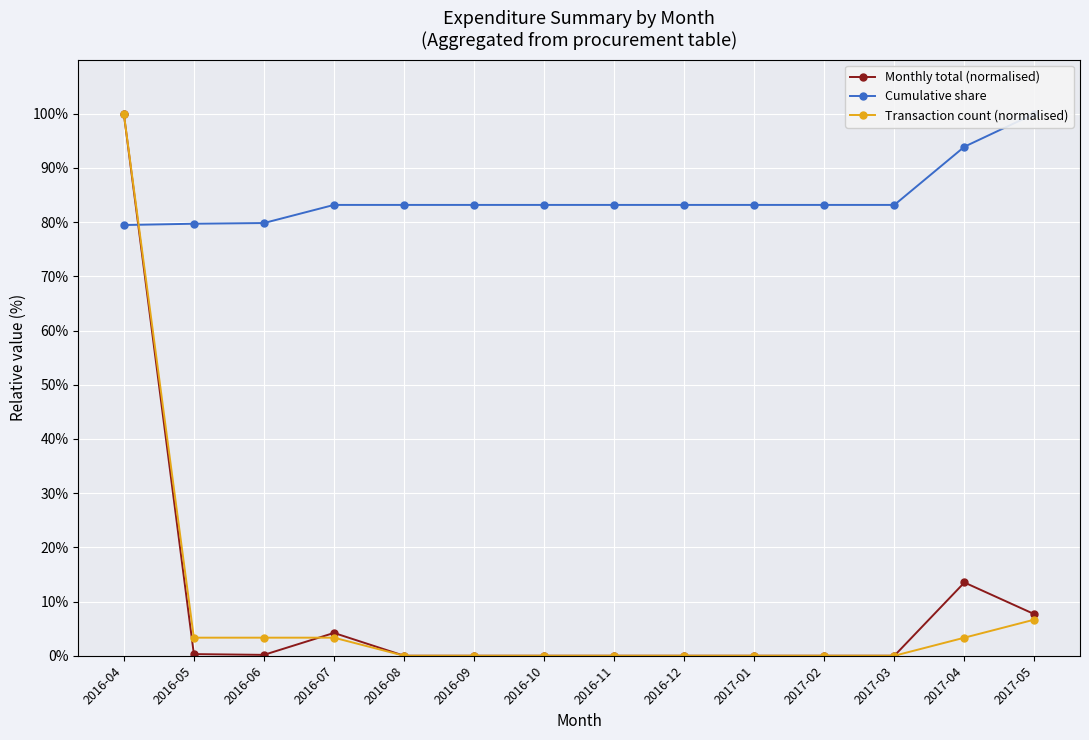

How many data points in Transaction count (normalised) are above 0?

6